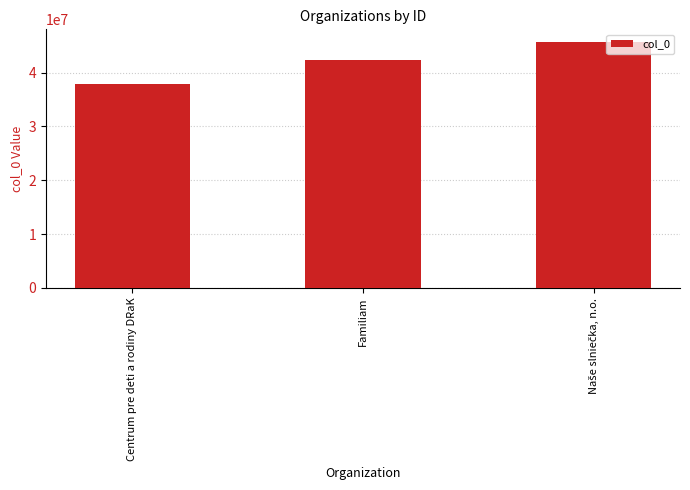

At which category does the chart reach its minimum across all series?

Centrum pre deti a rodiny DRaK